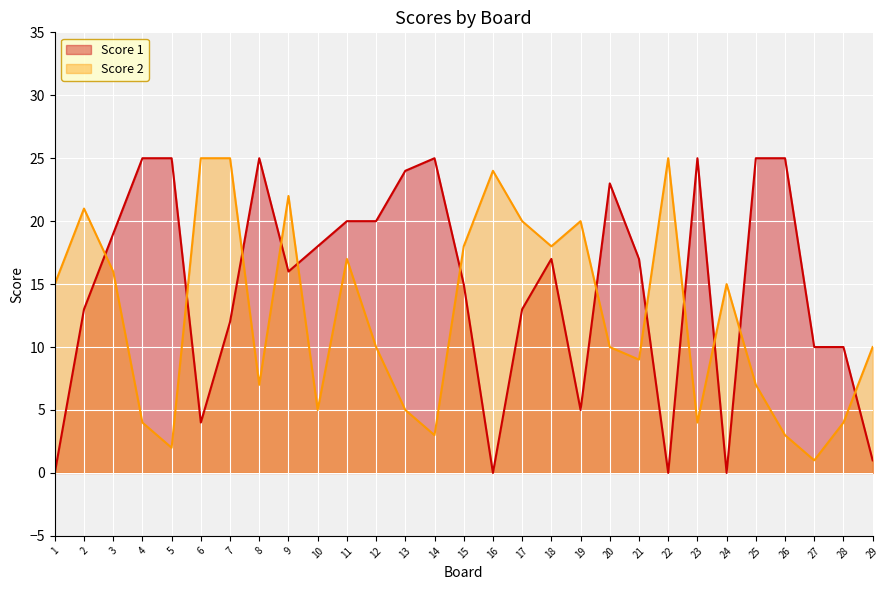

At how many categories does at least one series exceed 0?

29